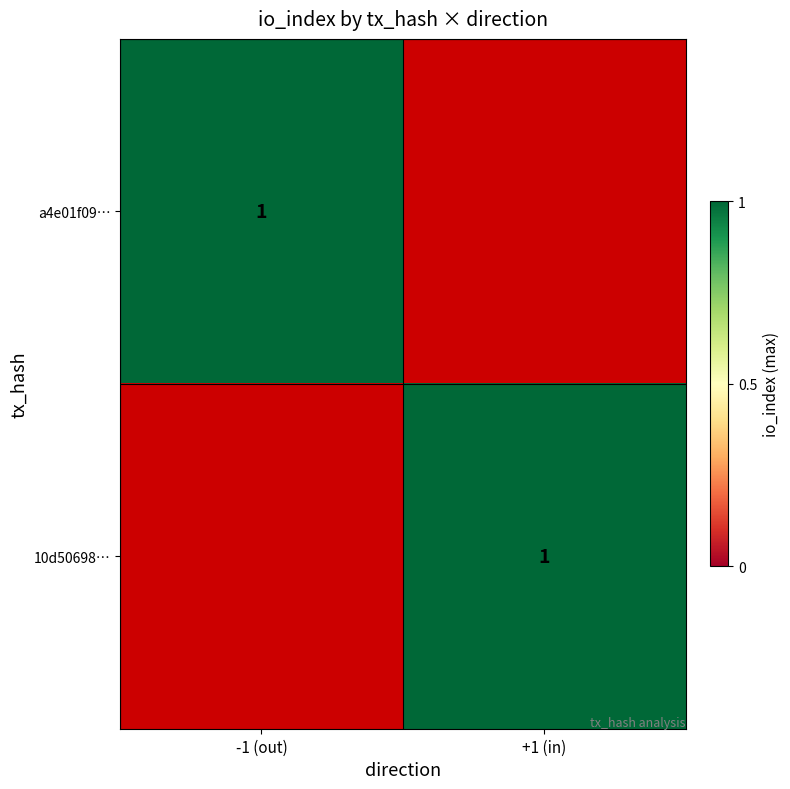

Rank the categories by a4e01f09796eac15c201744744927f598074a08 value from lowest to highest.

0, 1